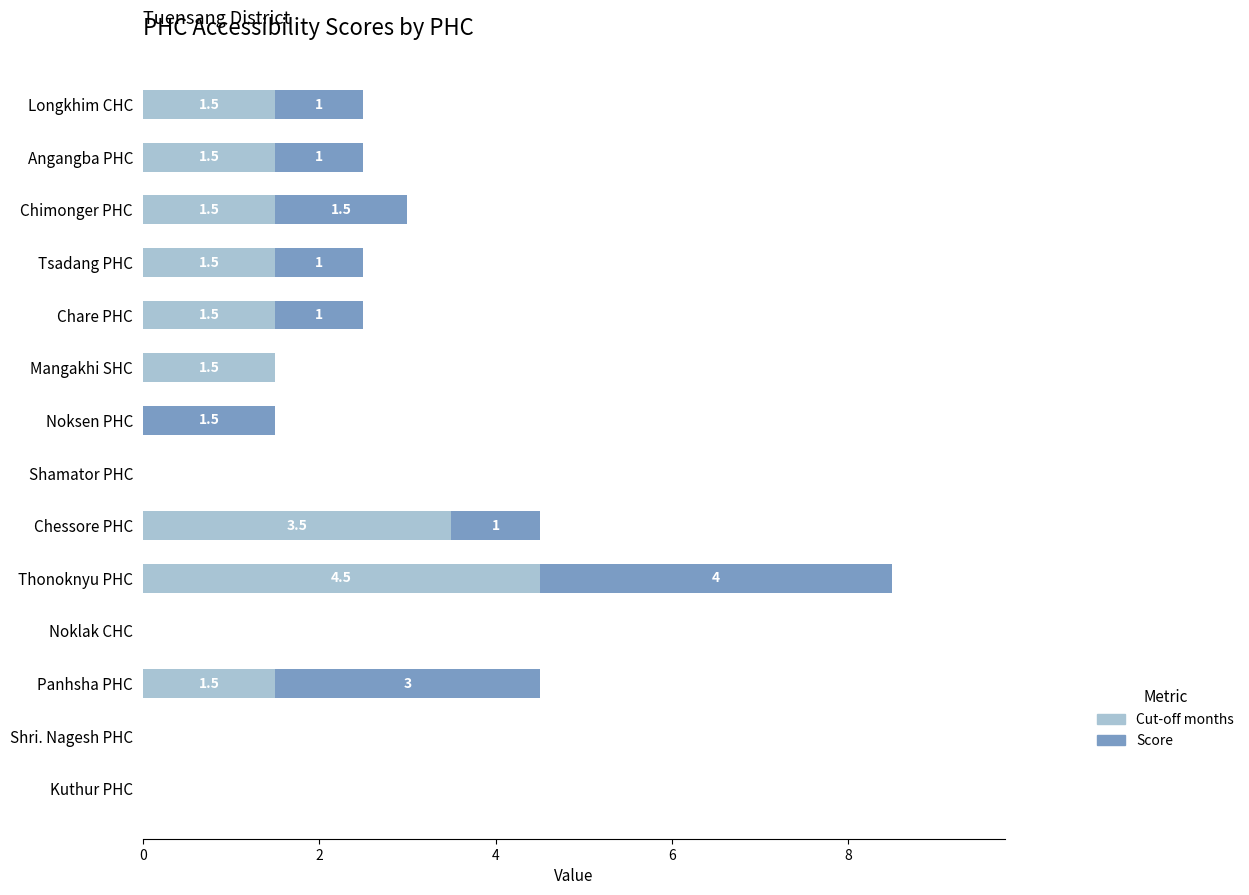

What is the total value across all series at Noksen PHC?

1.5